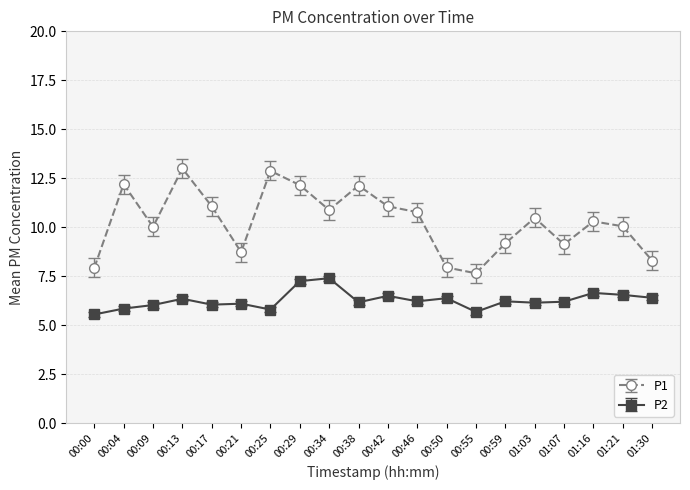

What is the label of the 18th point from the left?

01:16